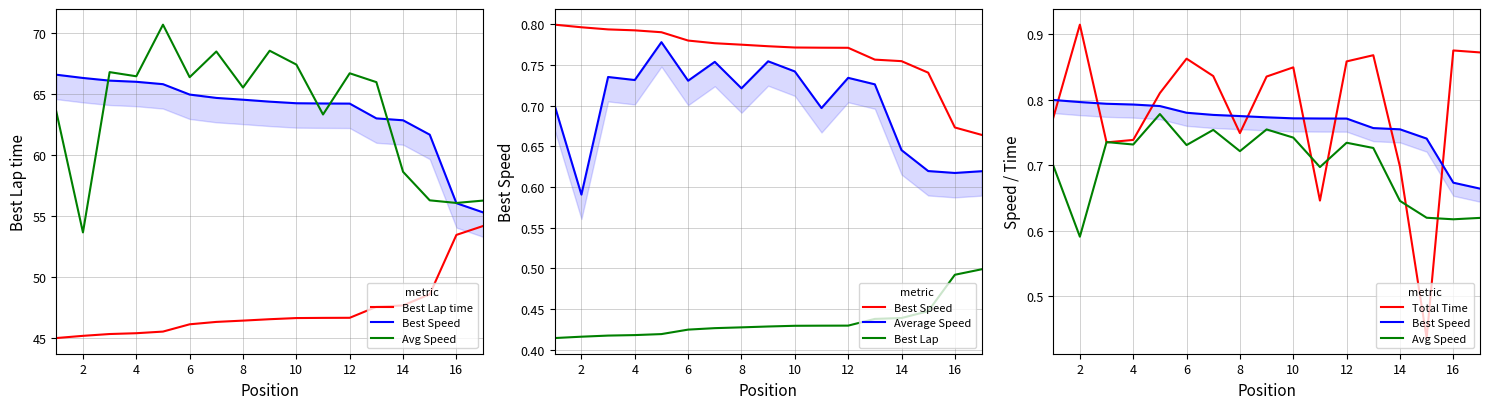

At 2, list the series in order from smallest to largest.

Best Lap time, Average Speed, Best Speed, Total Time, Avg Speed/1.1, Best Speed/1.2